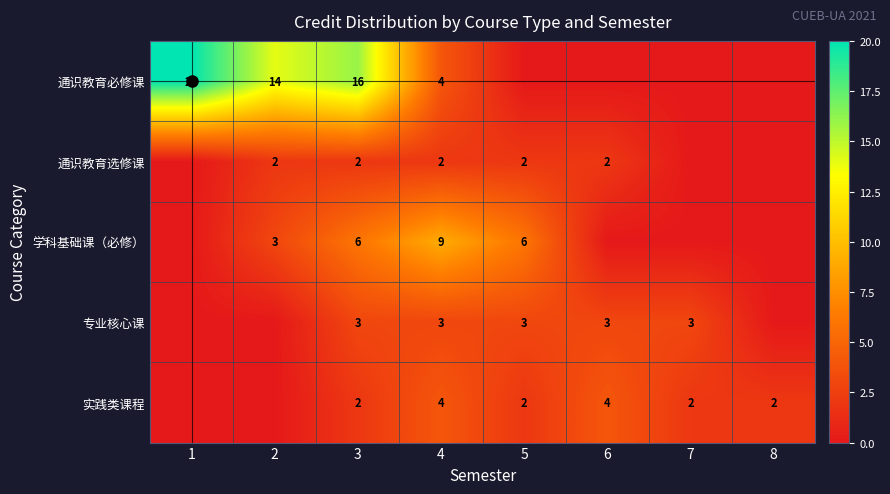

True or false: 学科基础课（必修） has a value of 3 at 5.

False